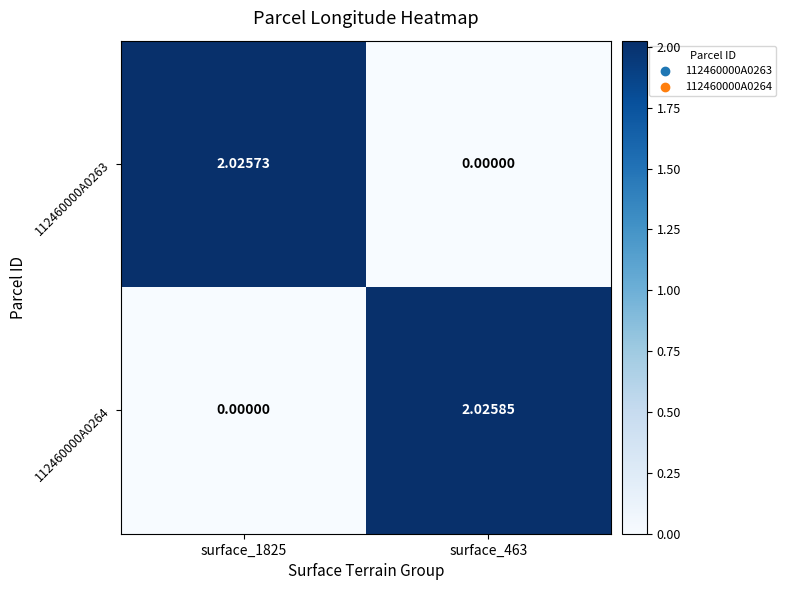

Is the value of 112460000A0264 at surface_463 greater than the value of 112460000A0263 at surface_1825?

Yes